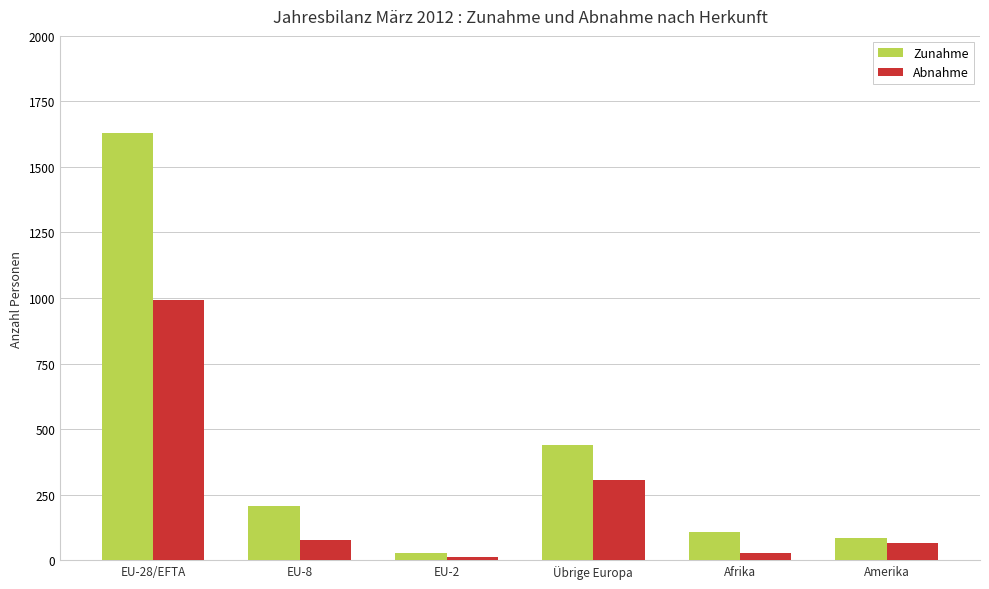

At Afrika, list the series in order from smallest to largest.

Abnahme, Zunahme